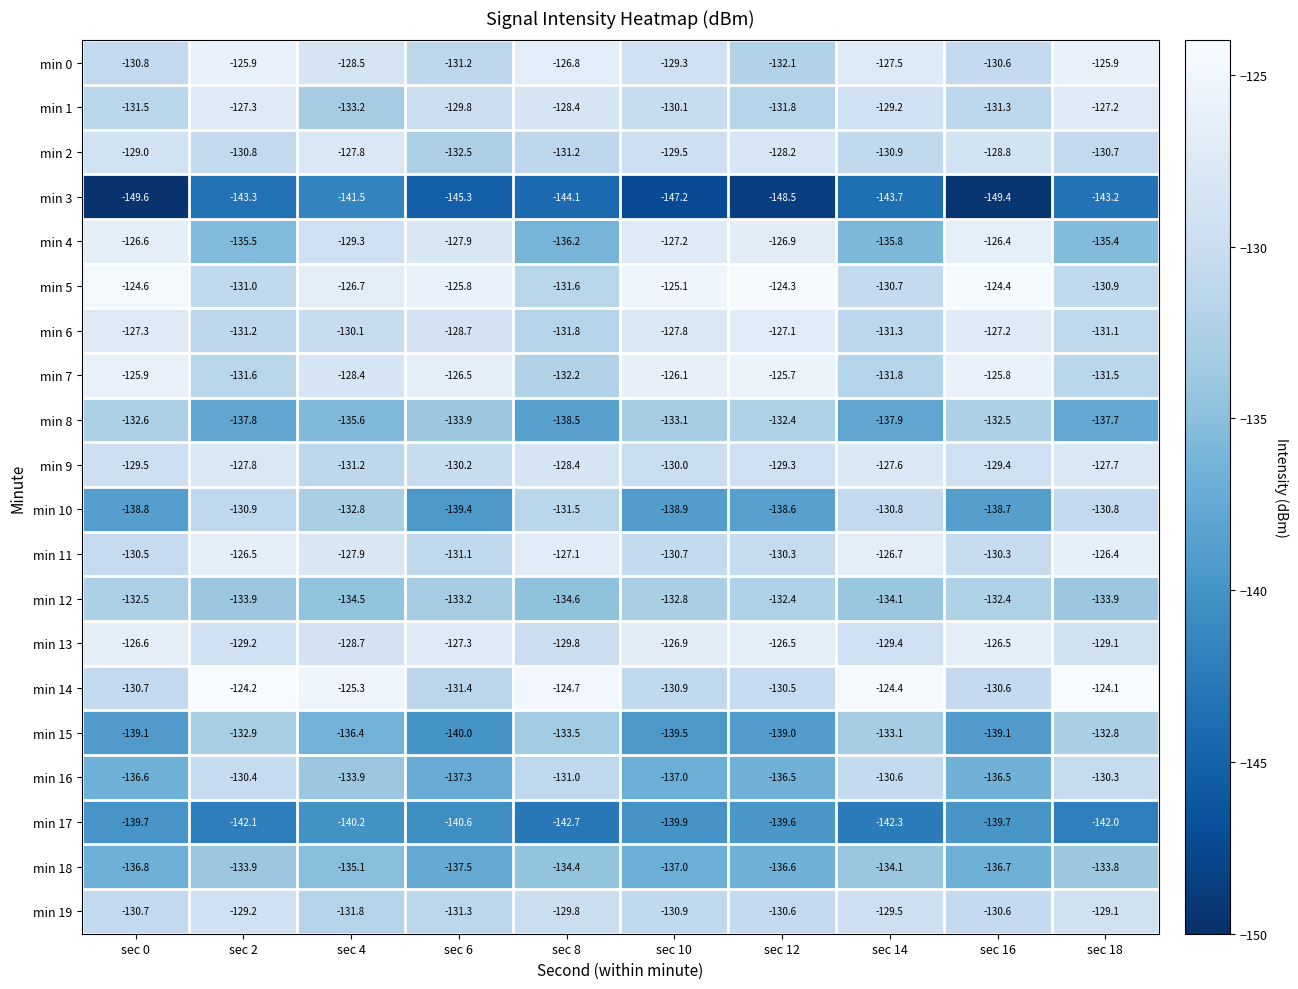

What is the maximum value shown in the chart?

-124.1